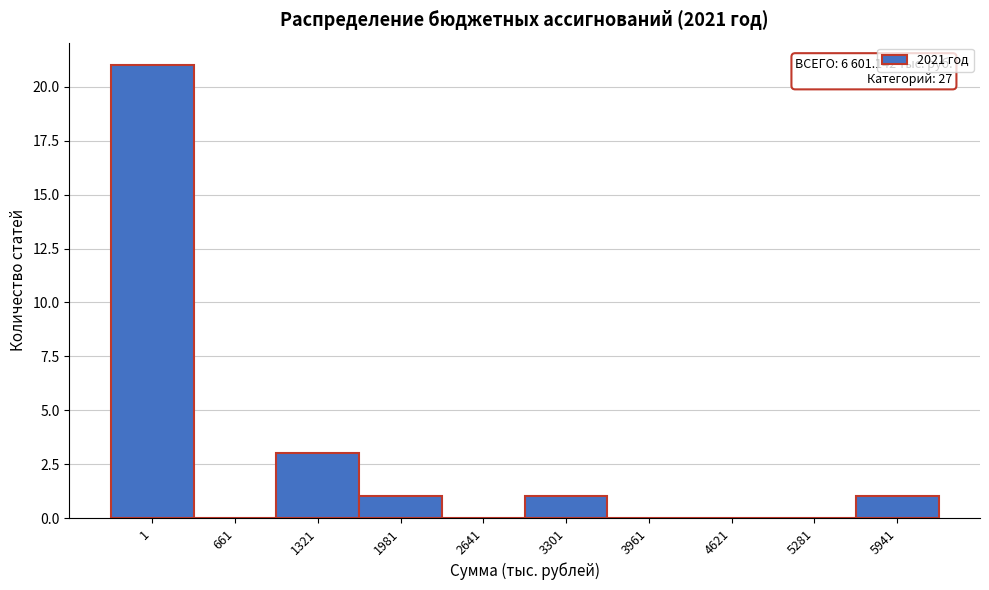

Reading right to left, extract all data points from this chart.

5941=1	5281=0	4621=0	3961=0	3301=1	2641=0	1981=1	1321=3	661=0	1=21